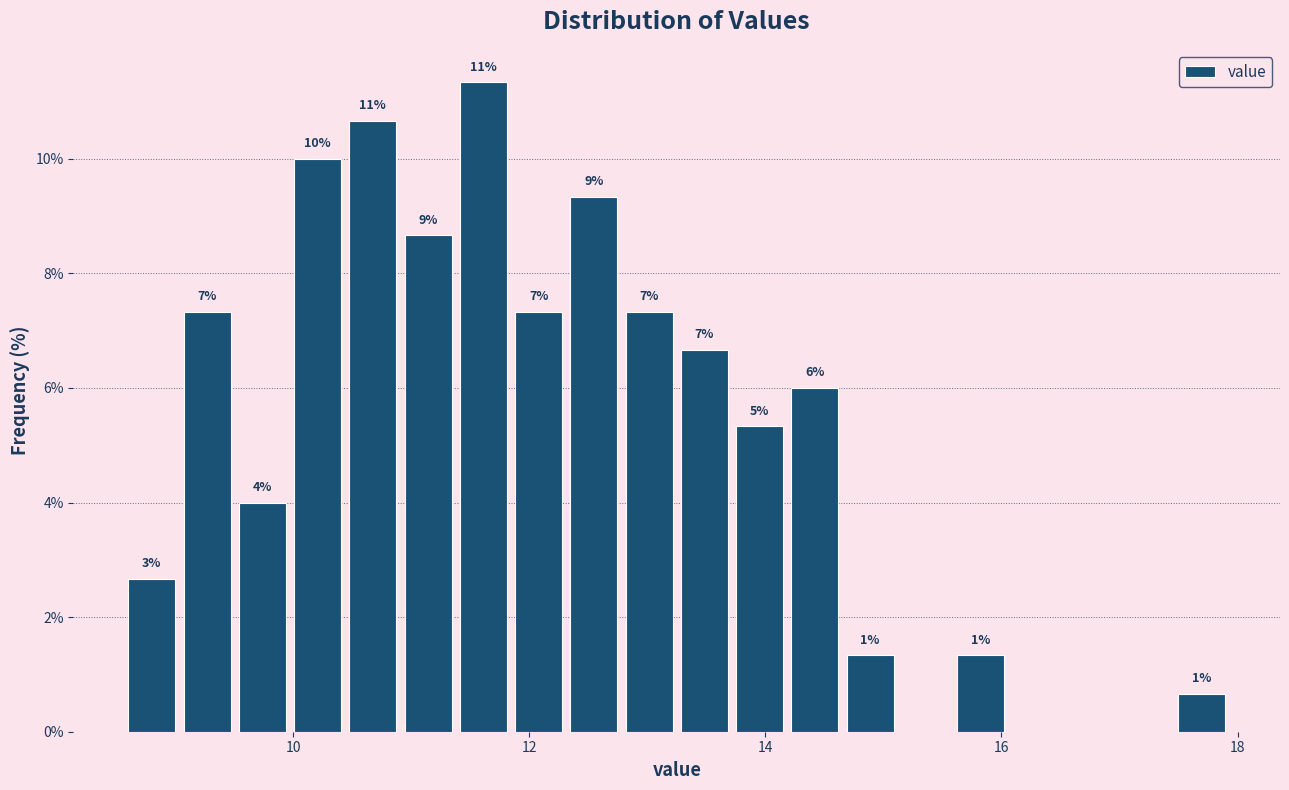

Around what value on the x-axis is the tallest bar? Give the approximate position of its centre, as read against the axis.

11.6